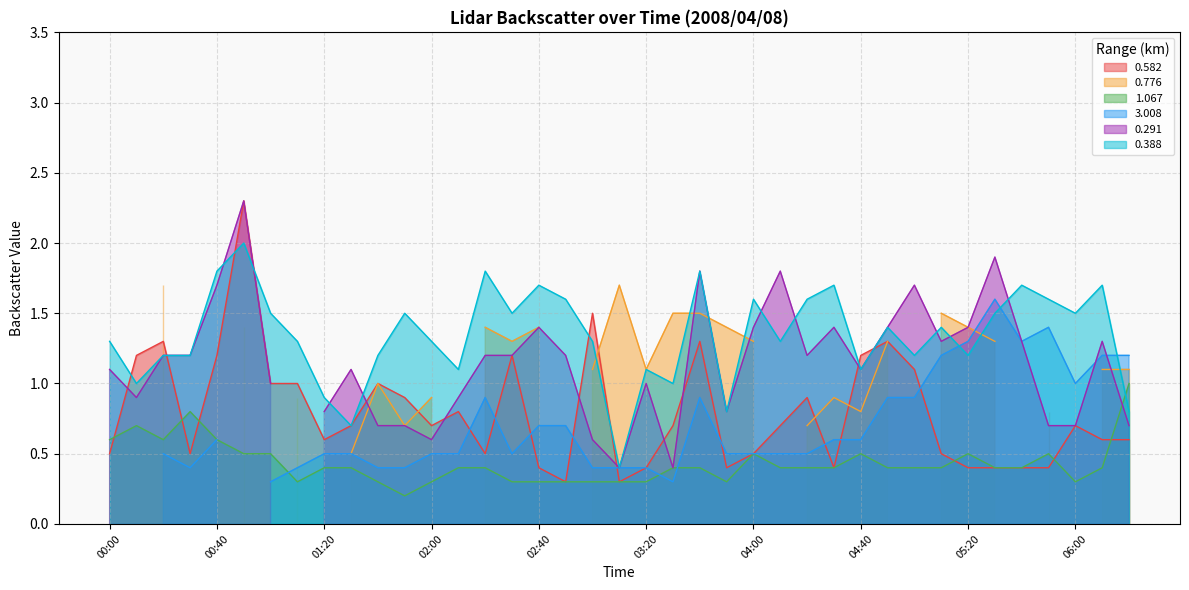

What is the average value of the 0.388 series?

1.3